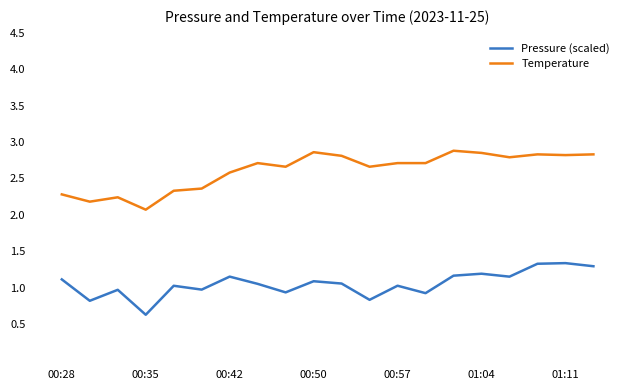

True or false: Temperature and Pressure (scaled) intersect in this chart.

False